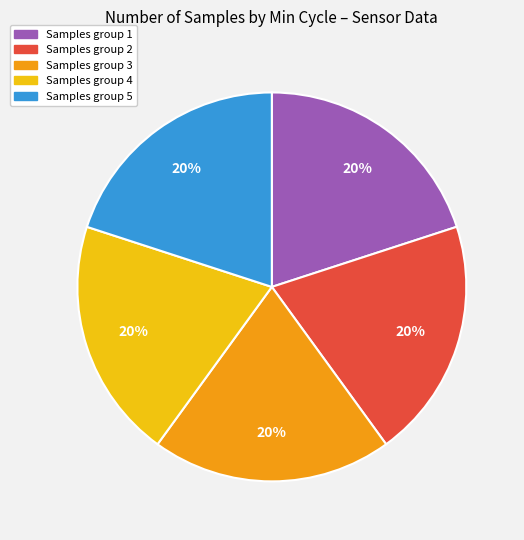

Does any single category account for the majority?

No